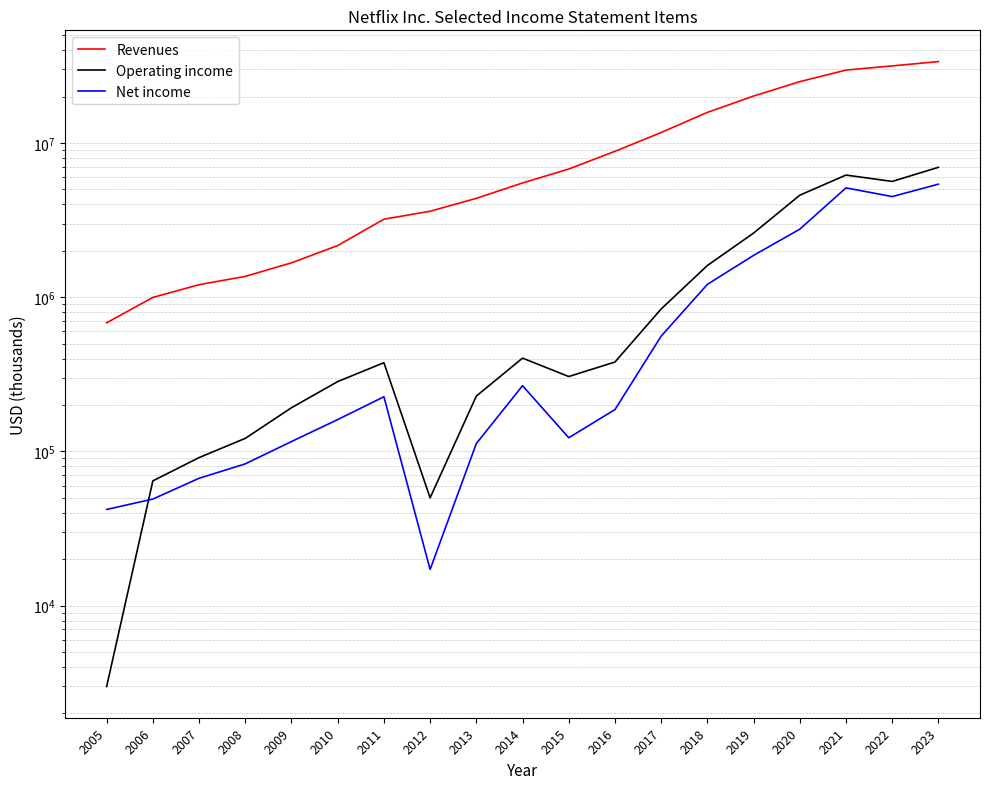

At 2007, list the series in order from smallest to largest.

Net income, Operating income, Revenues